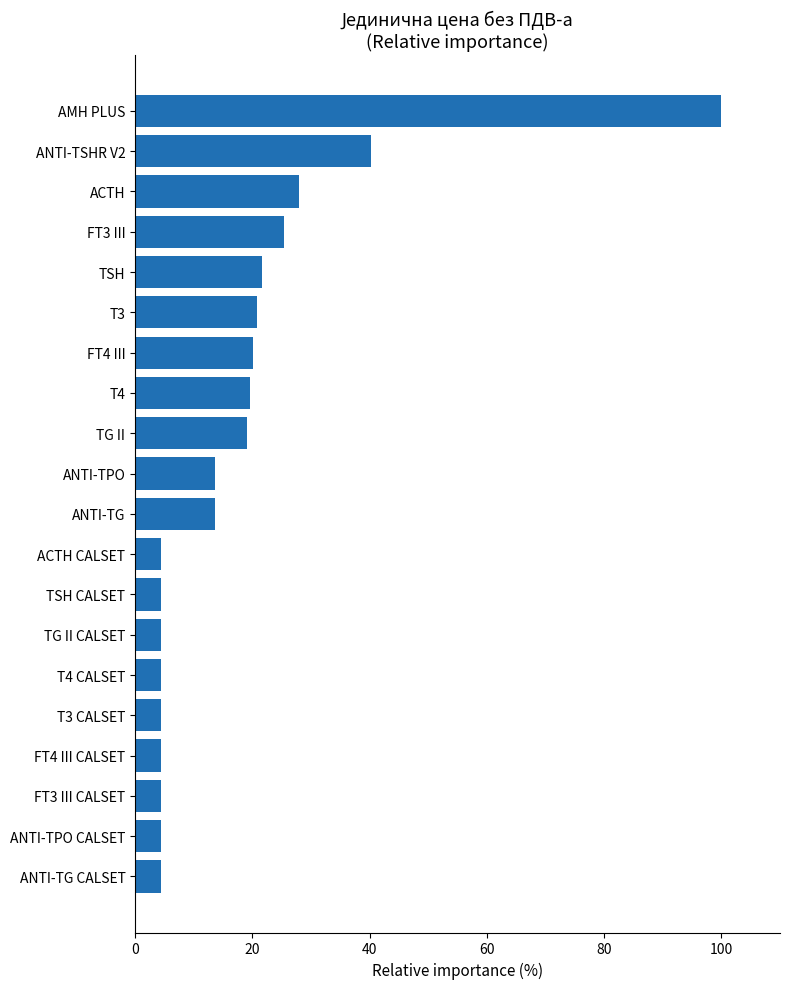

At which label is the value closest to 52?

ANTI-TSHR V2